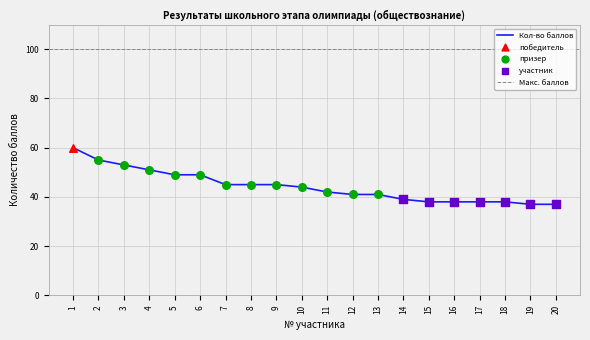

Which has a higher value, 3 or 5?

3